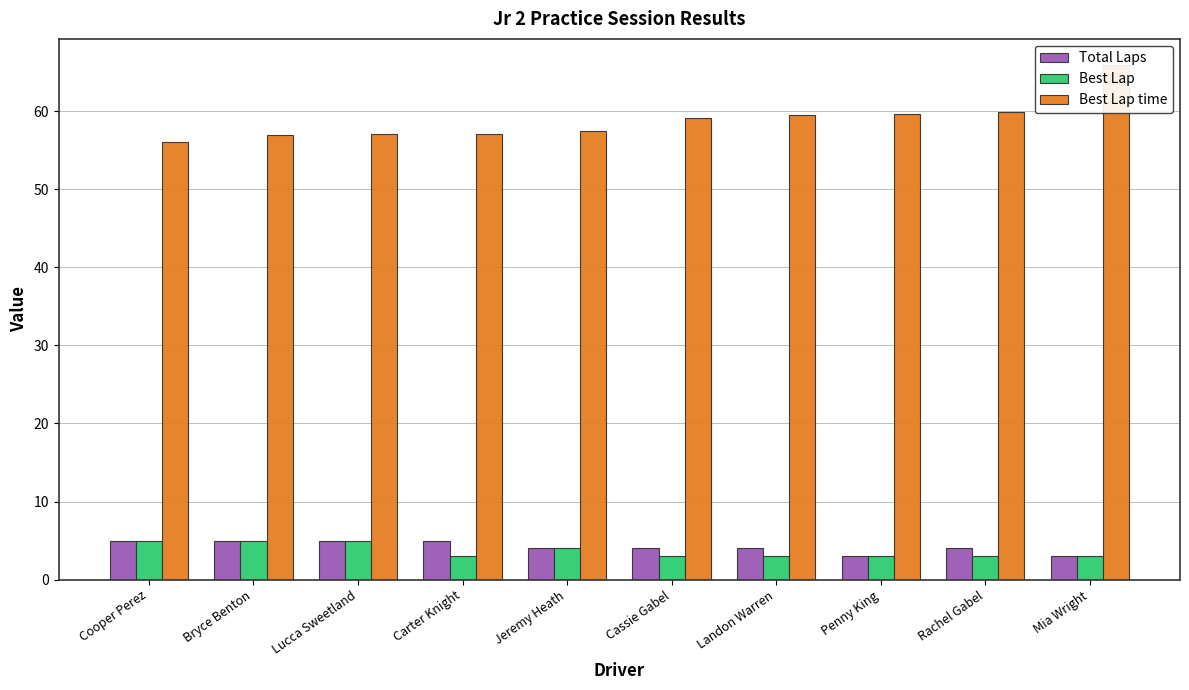

What position from the right is Penny King?

3